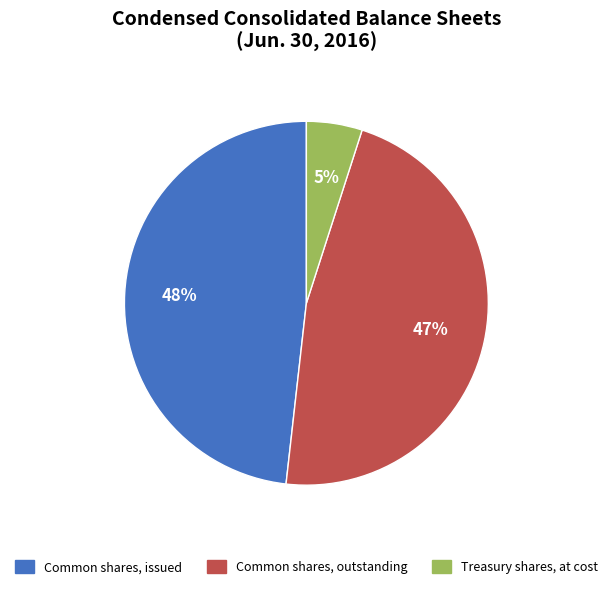

Count the number of slices in the pie.

3